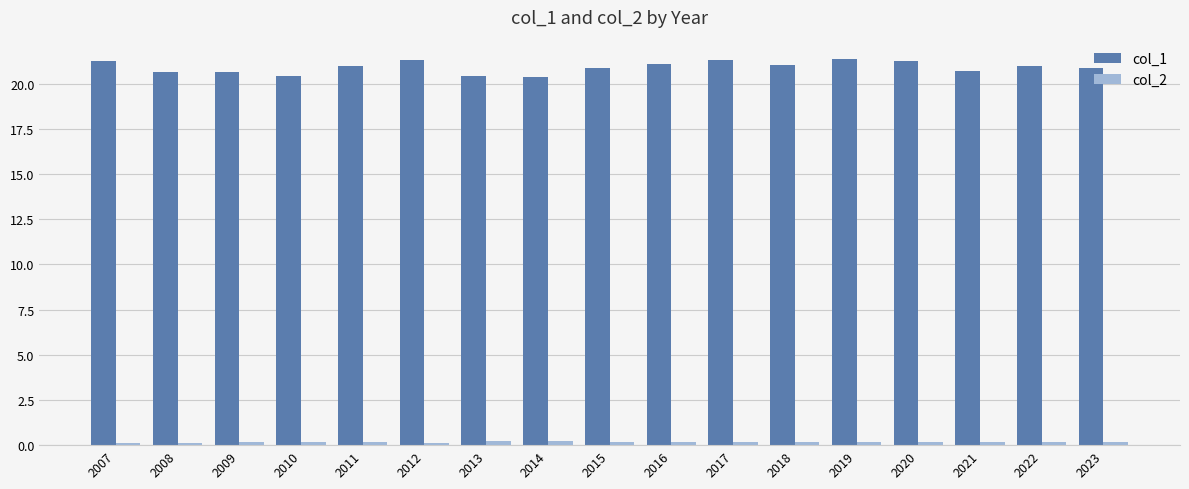

How many series are shown in this chart?

2